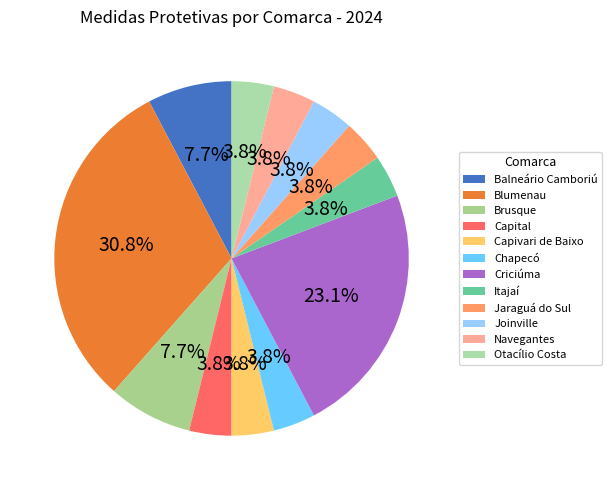

How many segments does this pie chart have?

12